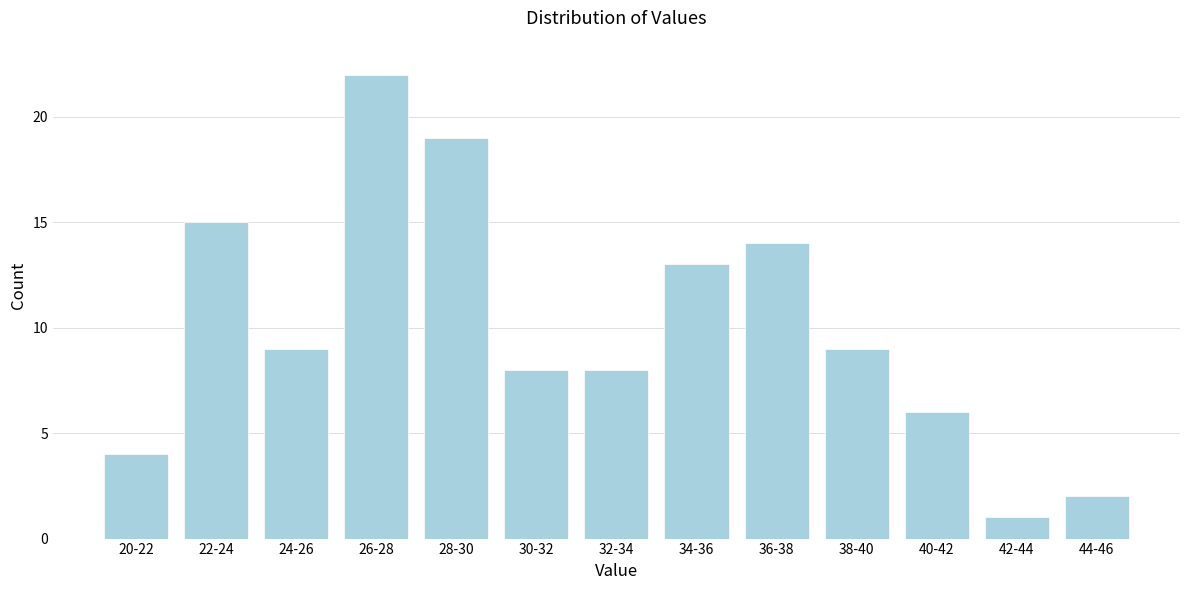

Reading left to right, transcribe all the data shown in this chart.

20-22=4	22-24=15	24-26=9	26-28=22	28-30=19	30-32=8	32-34=8	34-36=13	36-38=14	38-40=9	40-42=6	42-44=1	44-46=2